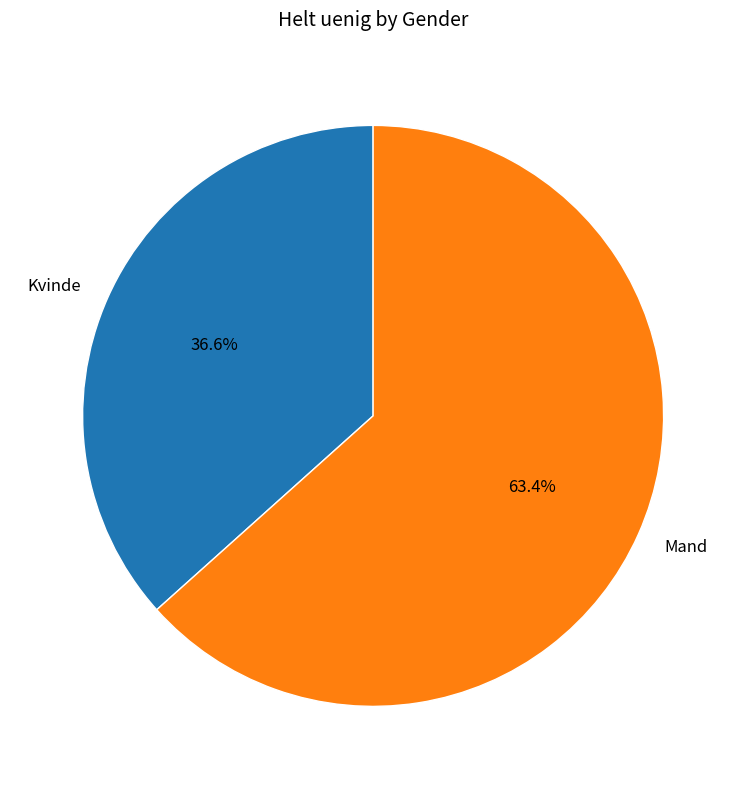

Which has a higher value, Mand or Kvinde?

Mand